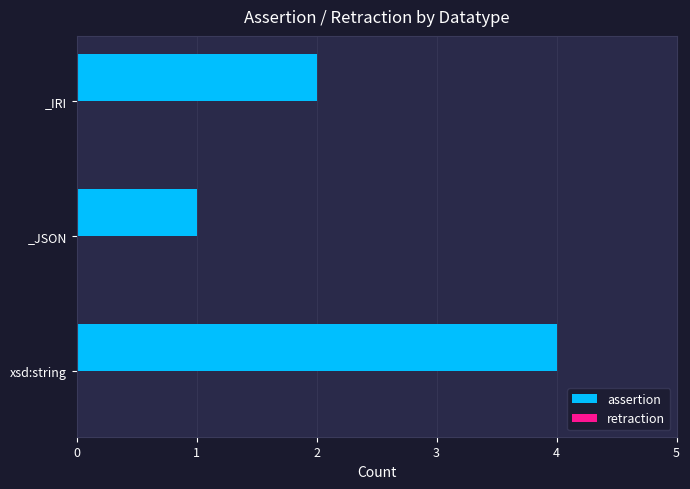

Count the number of data series in this chart.

1